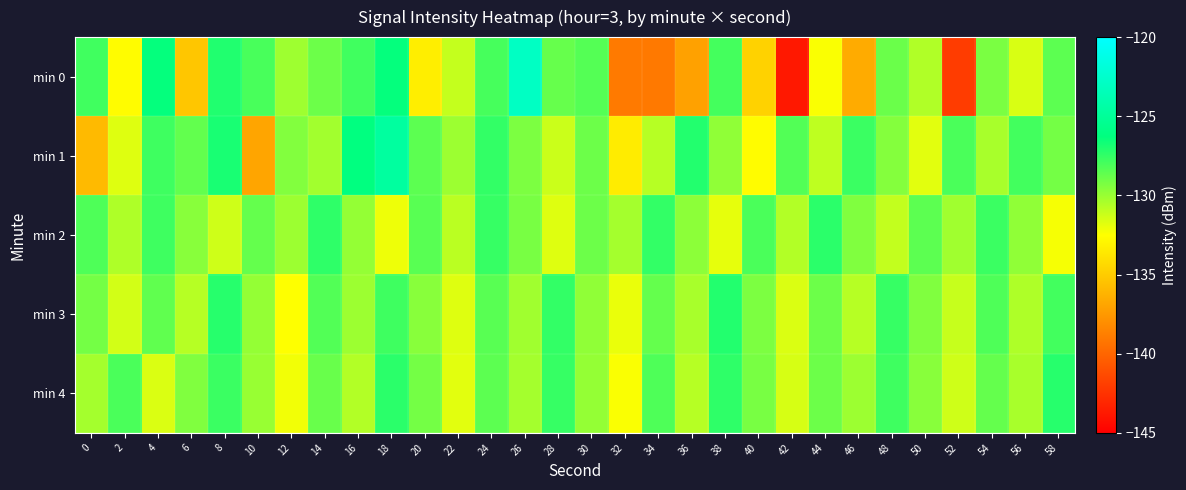

Reading right to left, transcribe all the data shown in this chart.

min 0: 58=-128.5	56=-131.5	54=-129.3	52=-142.0	50=-130.6	48=-128.9	46=-136.6	44=-132.4	42=-143.8	40=-134.7	38=-127.9	36=-137.1	34=-139.0	32=-139.0	30=-128.3	28=-128.8	26=-122.9	24=-128.0	22=-131.0	20=-133.3	18=-126.4	16=-127.8	14=-128.9	12=-130.1	10=-128.1	8=-127.0	6=-135.3	4=-126.4	2=-132.6	0=-127.8
min 1: 58=-129.1	56=-127.9	54=-130.4	52=-128.1	50=-131.8	48=-129.5	46=-127.7	44=-130.9	42=-128.3	40=-132.6	38=-129.8	36=-127.1	34=-130.7	32=-133.4	30=-128.9	28=-131.2	26=-129.3	24=-127.5	22=-130.1	20=-128.5	18=-124.7	16=-126.2	14=-130.2	12=-129.5	10=-136.9	8=-126.8	6=-128.7	4=-127.8	2=-131.7	0=-135.8
min 2: 58=-132.3	56=-129.8	54=-127.7	52=-130.2	50=-128.5	48=-131.0	46=-129.4	44=-127.3	42=-130.6	40=-128.1	38=-131.9	36=-129.7	34=-127.5	32=-130.3	30=-128.9	28=-131.7	26=-129.2	24=-127.6	22=-130.8	20=-128.4	18=-132.1	16=-129.9	14=-127.4	12=-130.1	10=-128.7	8=-131.3	6=-129.6	4=-127.8	2=-130.5	0=-128.2
min 3: 58=-127.9	56=-130.5	54=-128.2	52=-131.1	50=-129.4	48=-127.6	46=-130.7	44=-128.9	42=-131.6	40=-129.3	38=-127.1	36=-130.4	34=-128.7	32=-132.0	30=-129.8	28=-127.5	26=-130.2	24=-128.4	22=-131.7	20=-129.6	18=-127.8	16=-130.1	14=-128.3	12=-132.5	10=-129.9	8=-127.2	6=-130.7	4=-128.6	2=-131.4	0=-129.1
min 4: 58=-127.2	56=-130.4	54=-128.7	52=-131.3	50=-129.6	48=-127.8	46=-130.1	44=-128.9	42=-131.5	40=-129.2	38=-127.4	36=-130.7	34=-128.2	32=-132.4	30=-129.9	28=-127.6	26=-130.3	24=-128.5	22=-131.8	20=-129.1	18=-127.3	16=-130.6	14=-128.8	12=-132.2	10=-130.0	8=-127.7	6=-129.4	4=-131.6	2=-128.1	0=-130.3